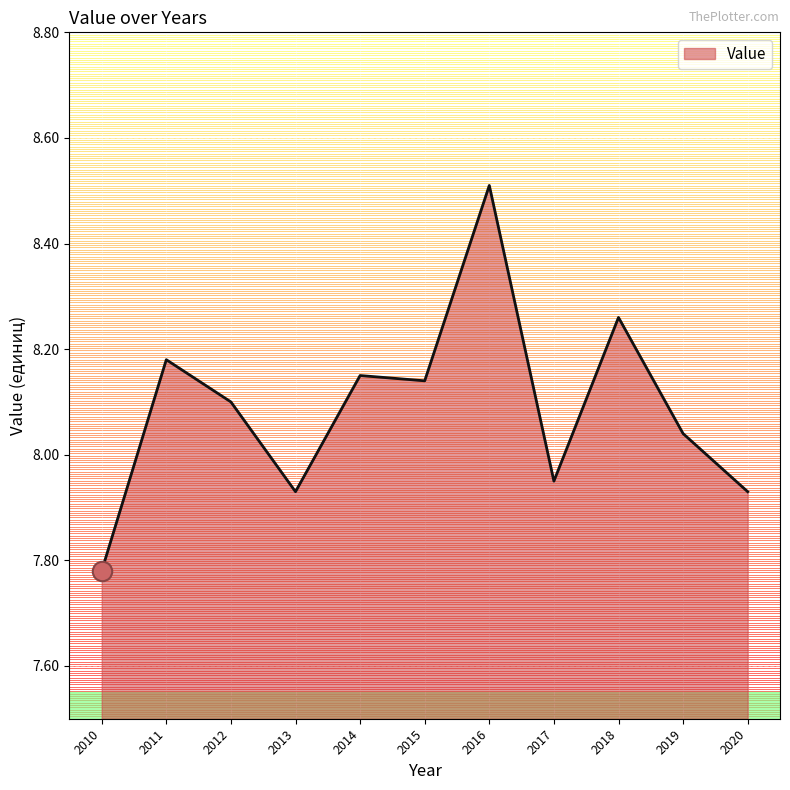

How many lines are shown in the chart?

1